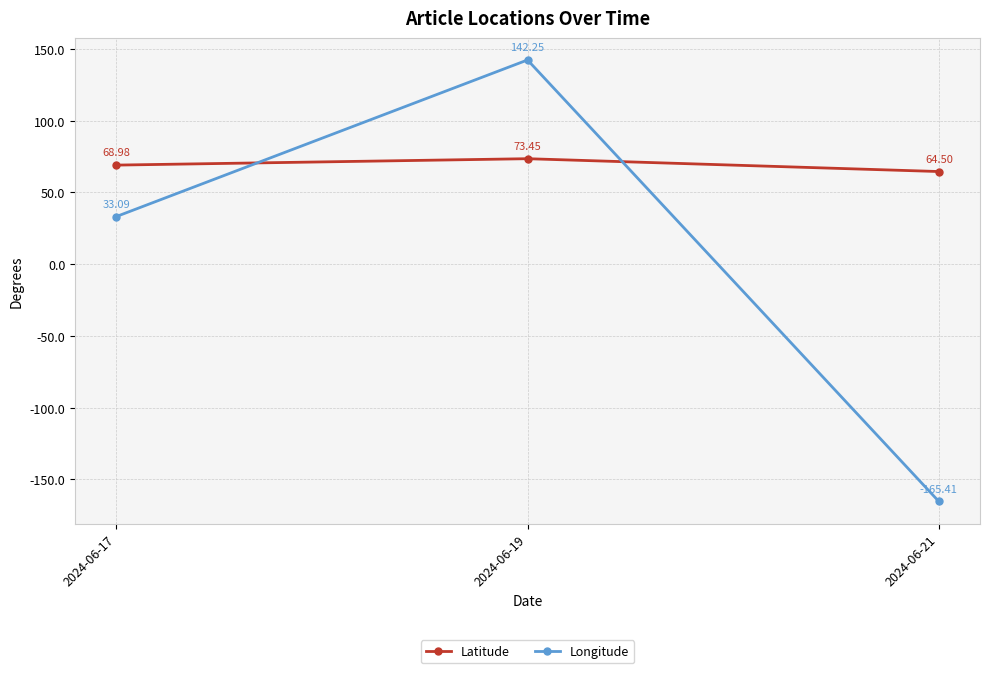

How many positive values does the Longitude series have?

2